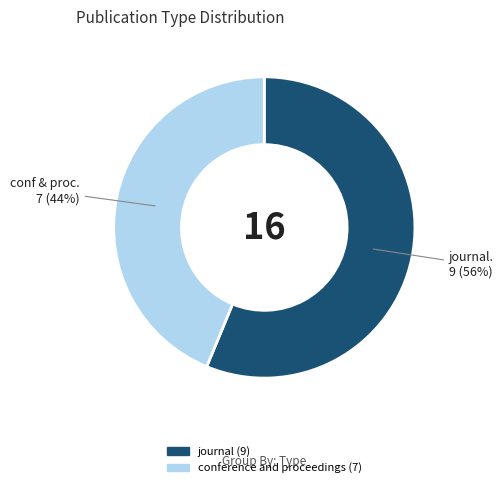

The journal slice represents 56% of the pie. True or false?

True